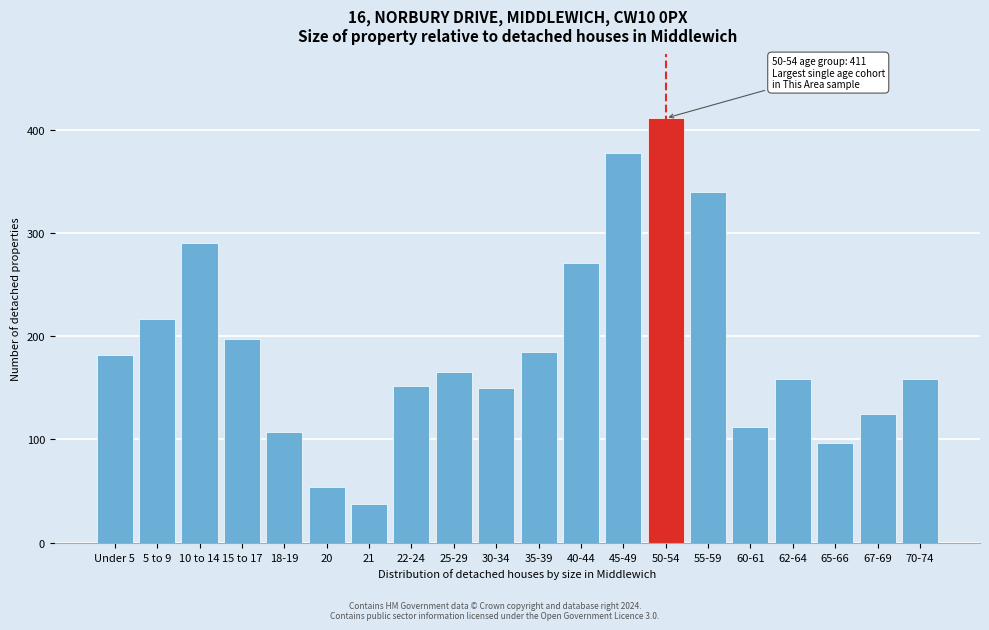

Reading left to right, transcribe all the data shown in this chart.

Under 5=182	5 to 9=217	10 to 14=290	15 to 17=197	18-19=107	20=54	21=38	22-24=152	25-29=165	30-34=150	35-39=185	40-44=271	45-49=377	50-54=411	55-59=340	60-61=112	62-64=159	65-66=97	67-69=125	70-74=159